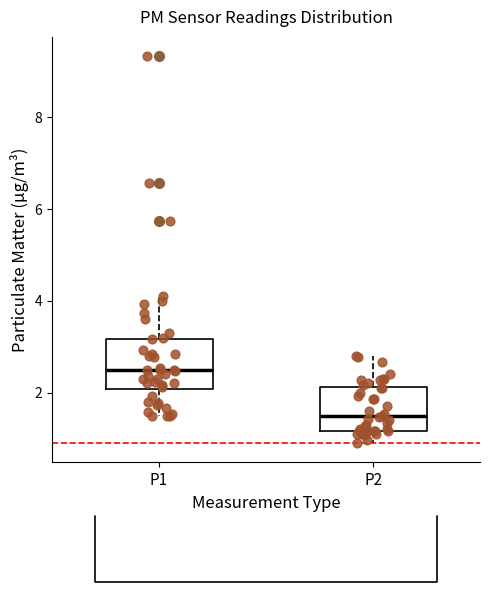

Which box has the lowest median line?

P2